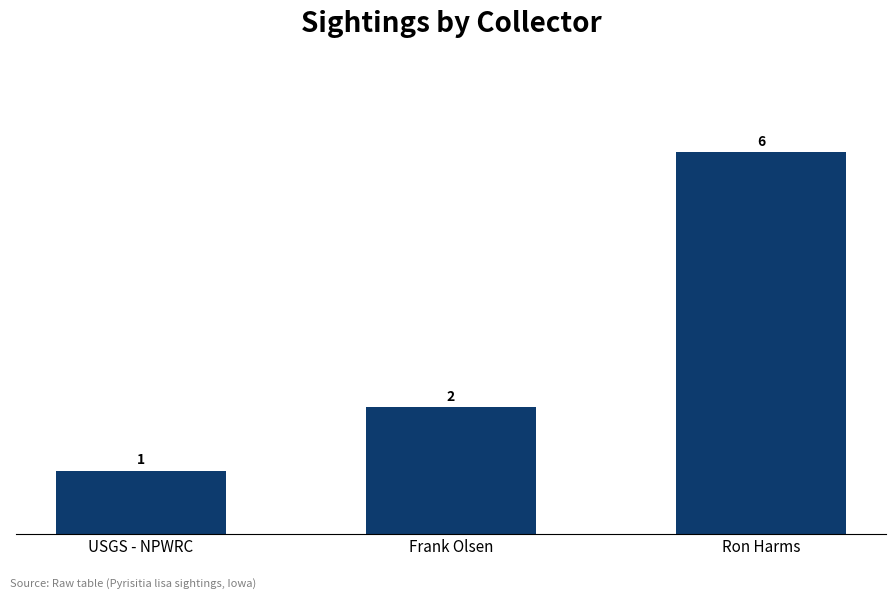

Rank the categories by value from lowest to highest.

USGS - NPWRC, Frank Olsen, Ron Harms